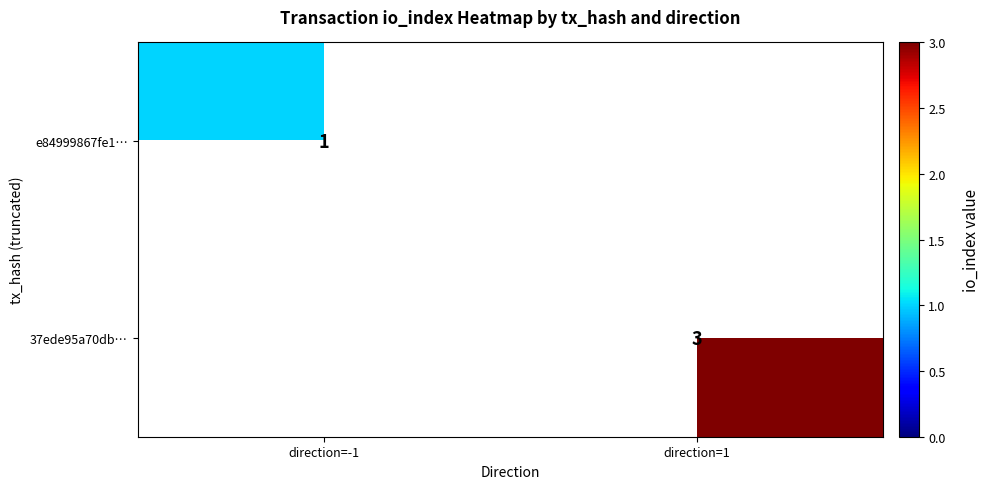

Which category has the highest value across all series?

direction=1